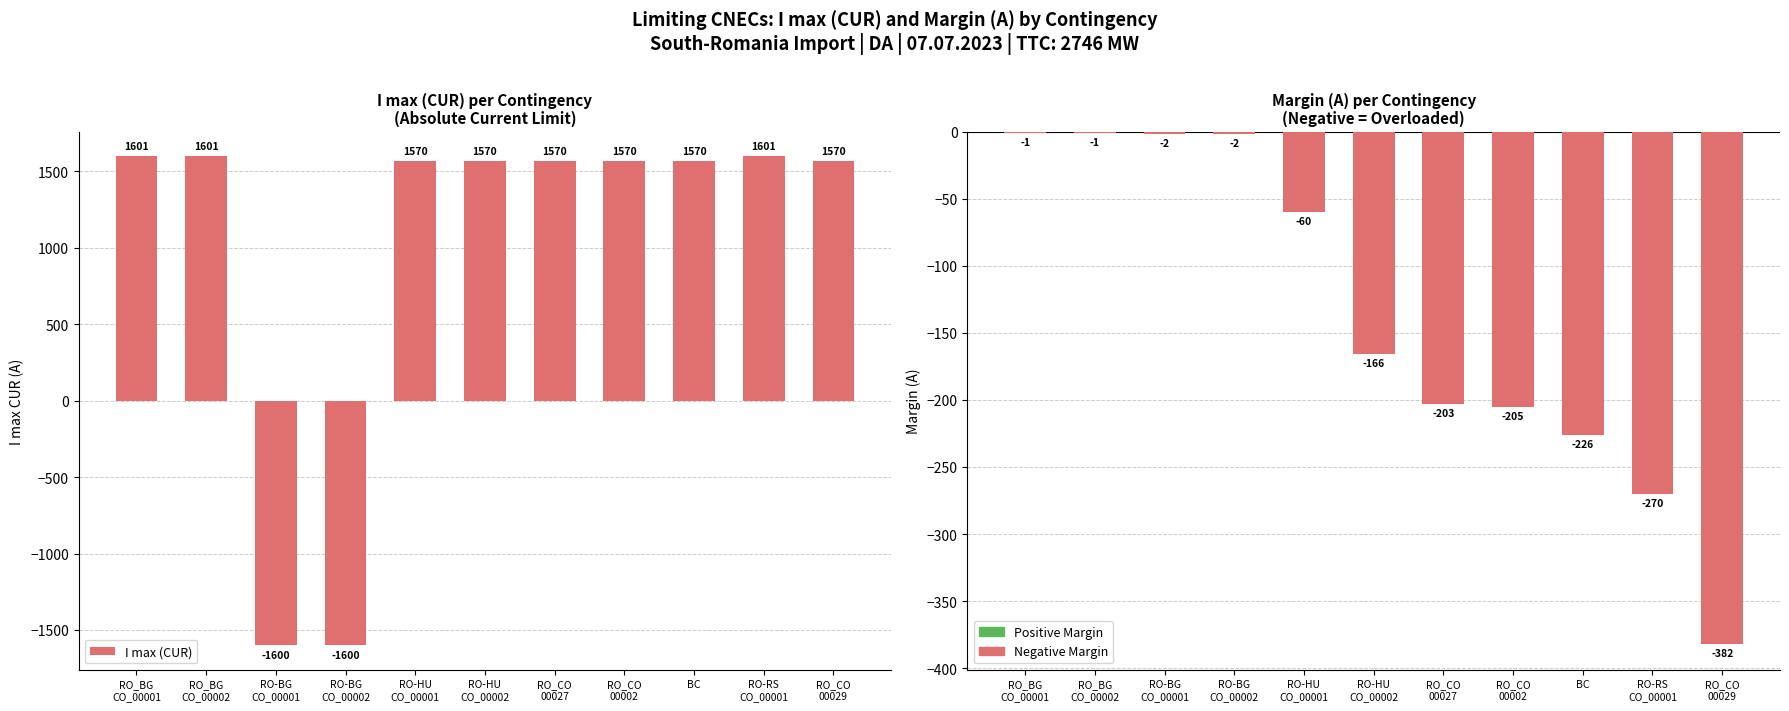

How many bars are there in total?

22